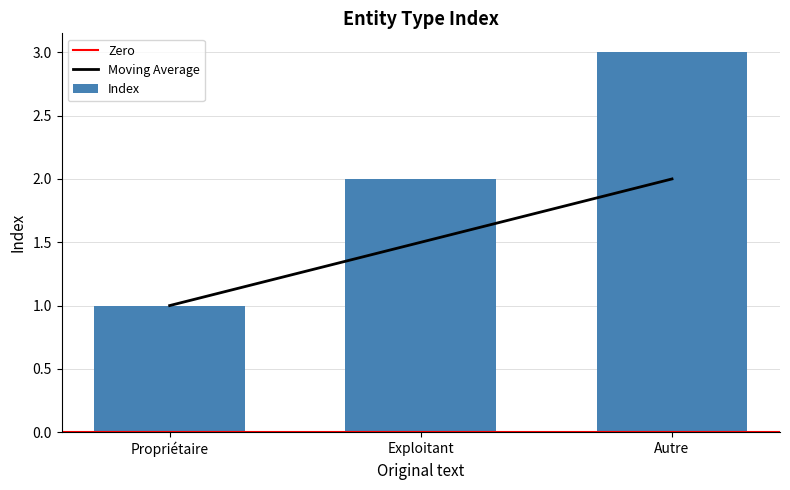

The chart shows a value of 1.0 at Propriétaire. True or false?

True